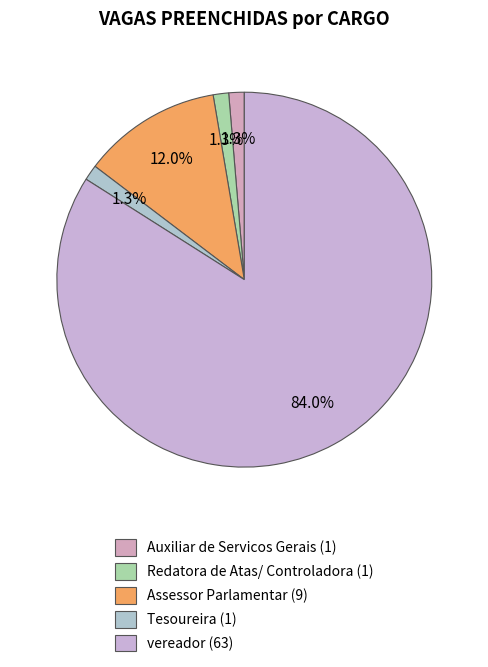

What is the ratio of the value at vereador to the value at Assessor Parlamentar?

7.0